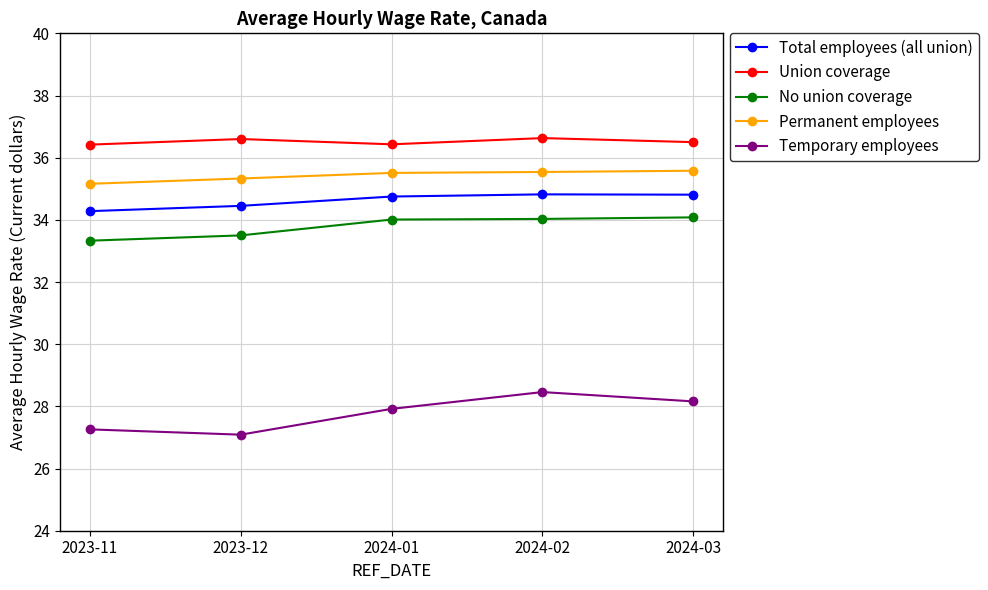

Which series has the largest total across all categories?

Union coverage